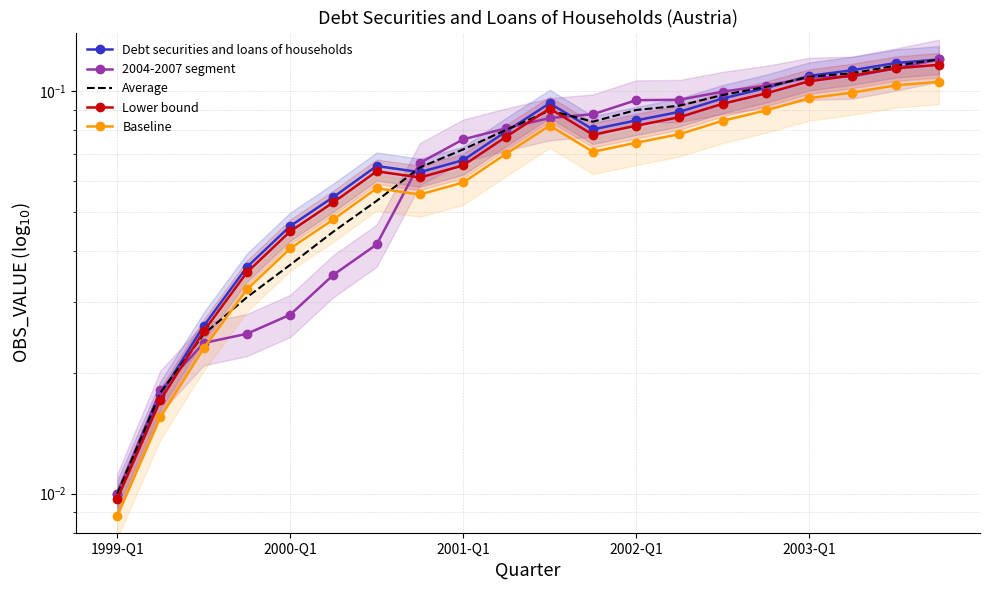

What is the difference between the maximum and minimum values in the 2004-2007 segment series?

0.1